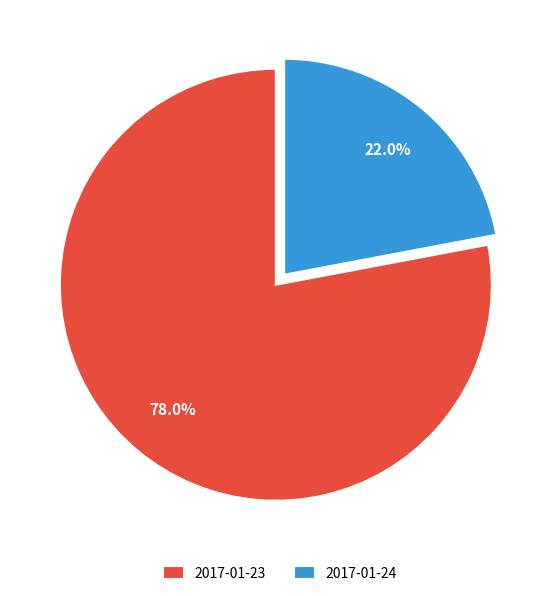

Combined, what portion of the pie is 2017-01-24 and 2017-01-23?

100.0%